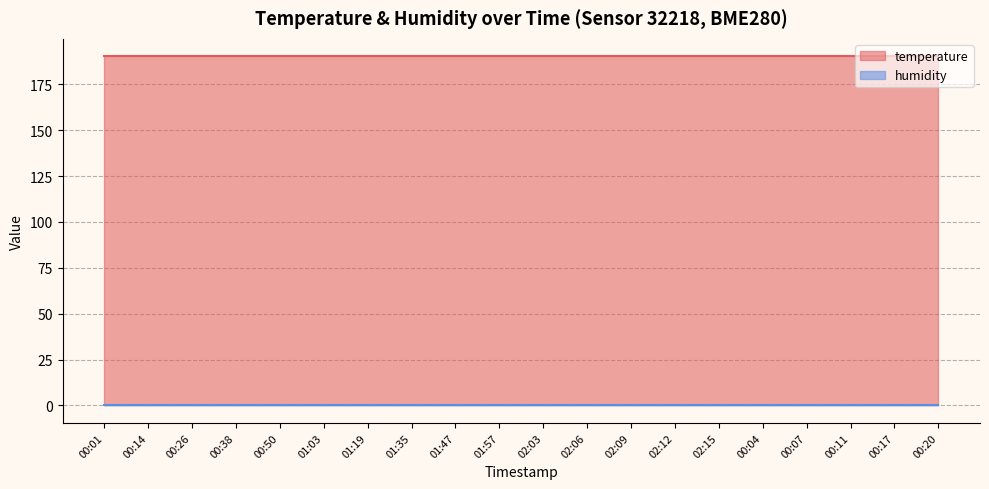

Rank the series by their maximum value, from lowest to highest.

humidity, temperature